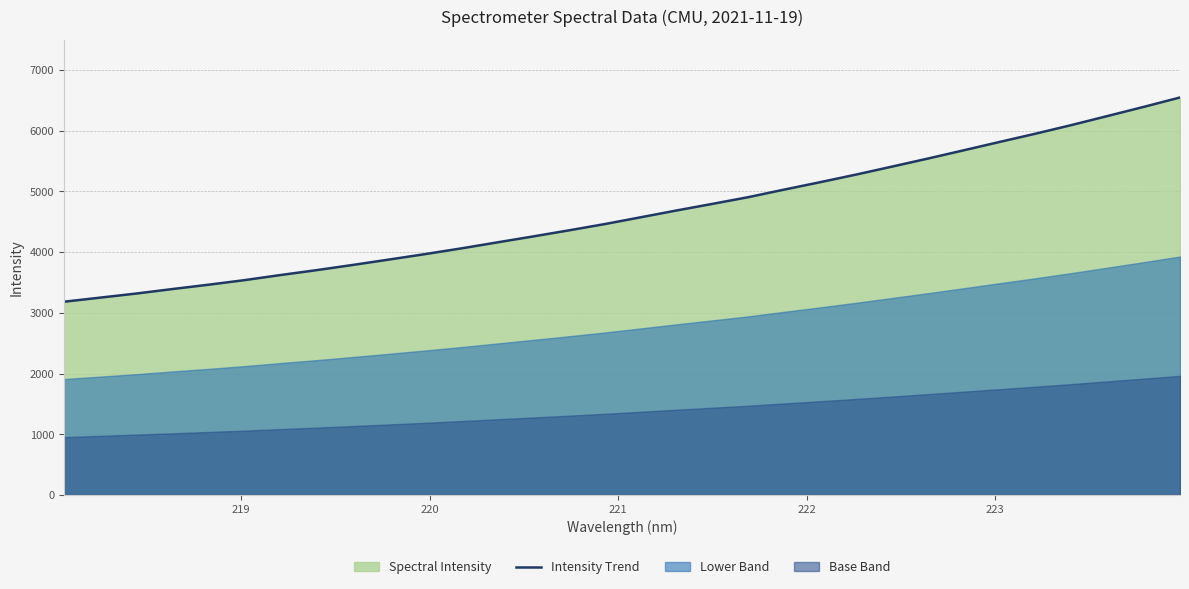

What is the greatest value displayed?

6548.1